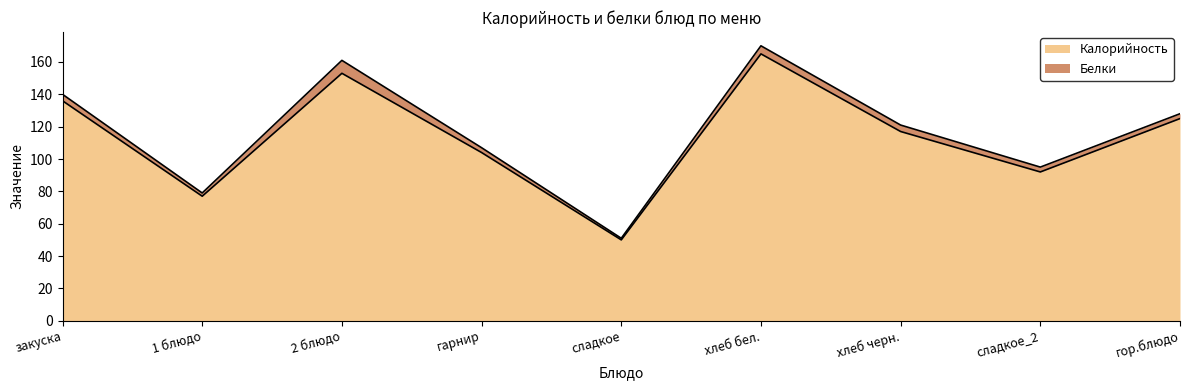

What is the average value?

113